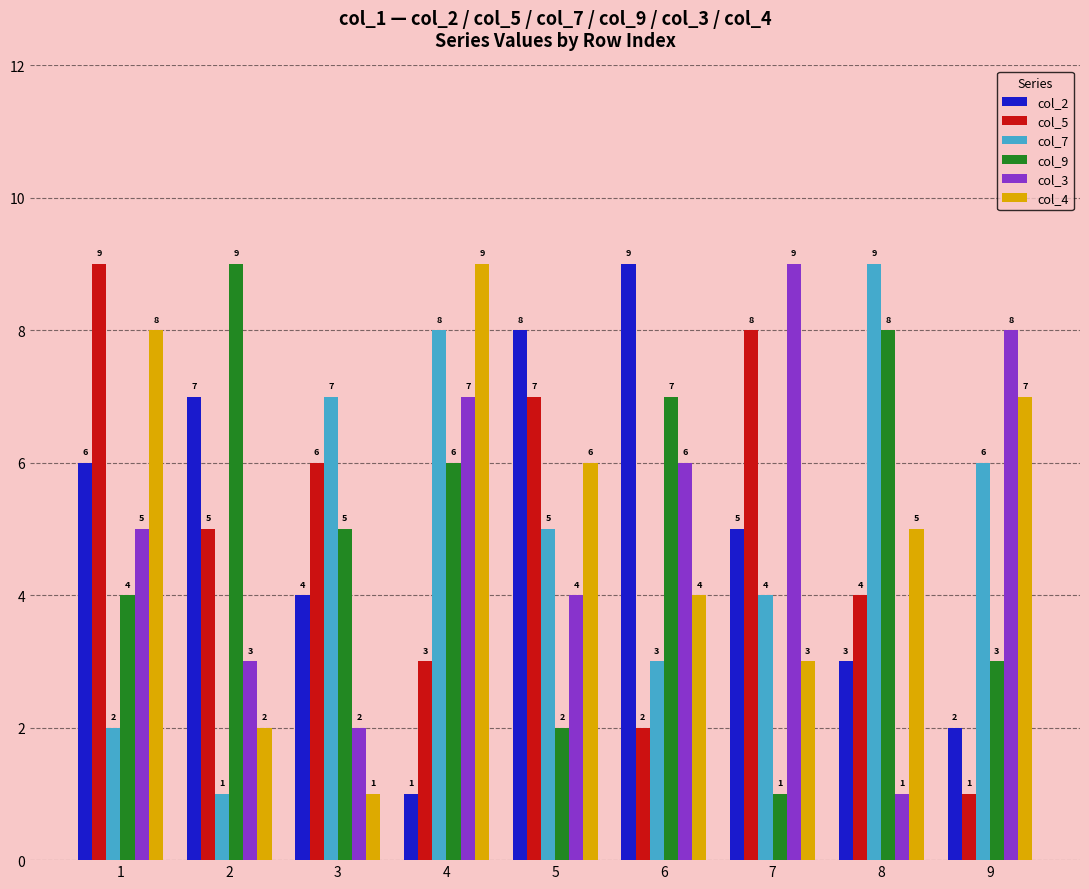

Reading left to right, transcribe all the data shown in this chart.

col_2: 1=6	2=7	3=4	4=1	5=8	6=9	7=5	8=3	9=2
col_5: 1=9	2=5	3=6	4=3	5=7	6=2	7=8	8=4	9=1
col_7: 1=2	2=1	3=7	4=8	5=5	6=3	7=4	8=9	9=6
col_9: 1=4	2=9	3=5	4=6	5=2	6=7	7=1	8=8	9=3
col_3: 1=5	2=3	3=2	4=7	5=4	6=6	7=9	8=1	9=8
col_4: 1=8	2=2	3=1	4=9	5=6	6=4	7=3	8=5	9=7